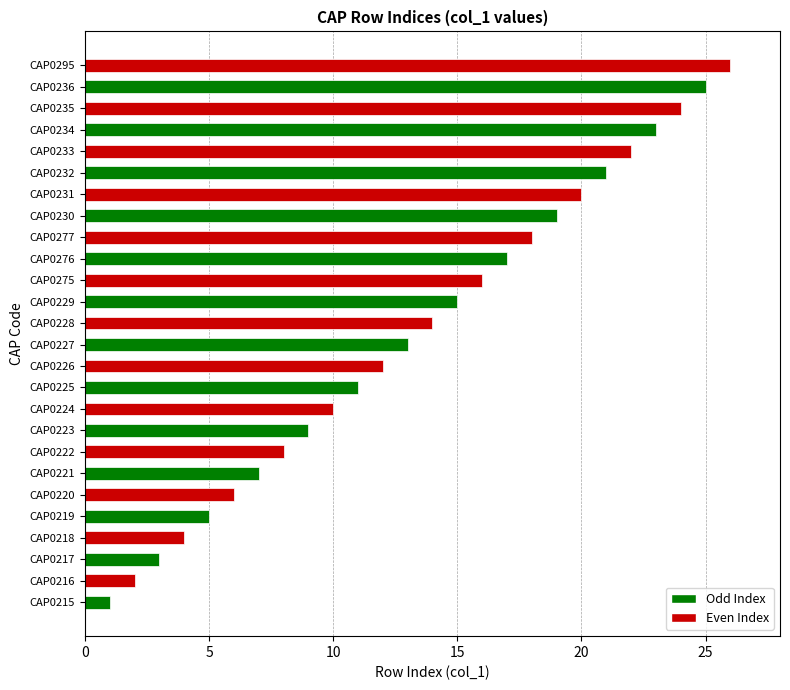

Rank the categories by value from lowest to highest.

CAP0215, CAP0216, CAP0217, CAP0218, CAP0219, CAP0220, CAP0221, CAP0222, CAP0223, CAP0224, CAP0225, CAP0226, CAP0227, CAP0228, CAP0229, CAP0275, CAP0276, CAP0277, CAP0230, CAP0231, CAP0232, CAP0233, CAP0234, CAP0235, CAP0236, CAP0295